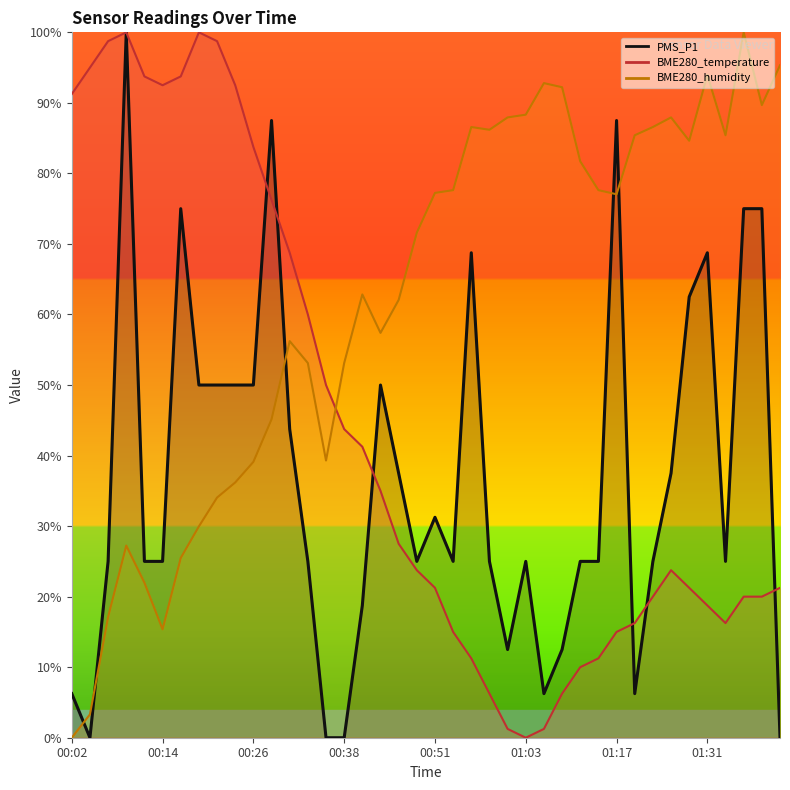

Where is PMS_P1 nearest to the value 50?

00:19